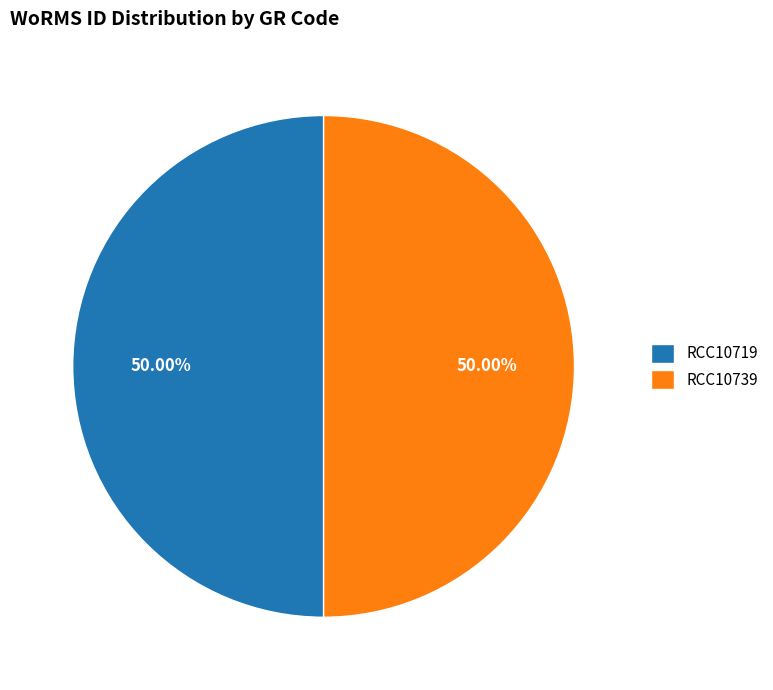

To the nearest percent, what is the combined percentage of RCC10719 and RCC10739?

100%